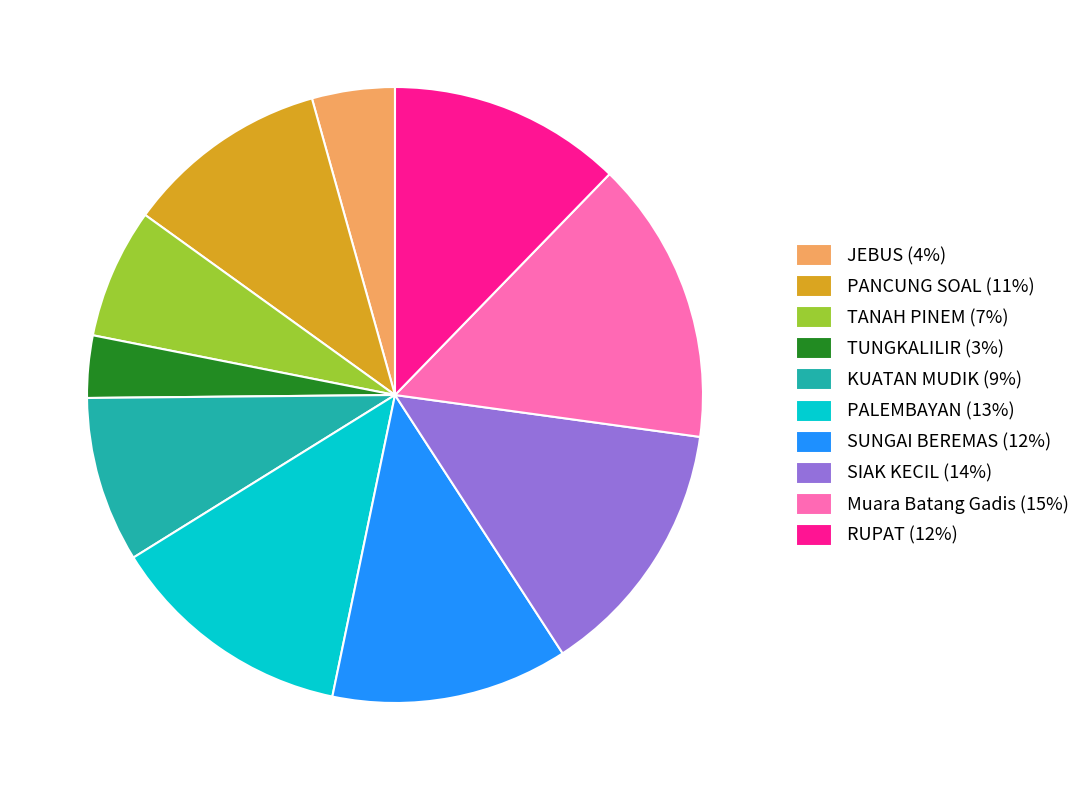

Do PANCUNG SOAL and SUNGAI BEREMAS together represent more than half of the pie?

No